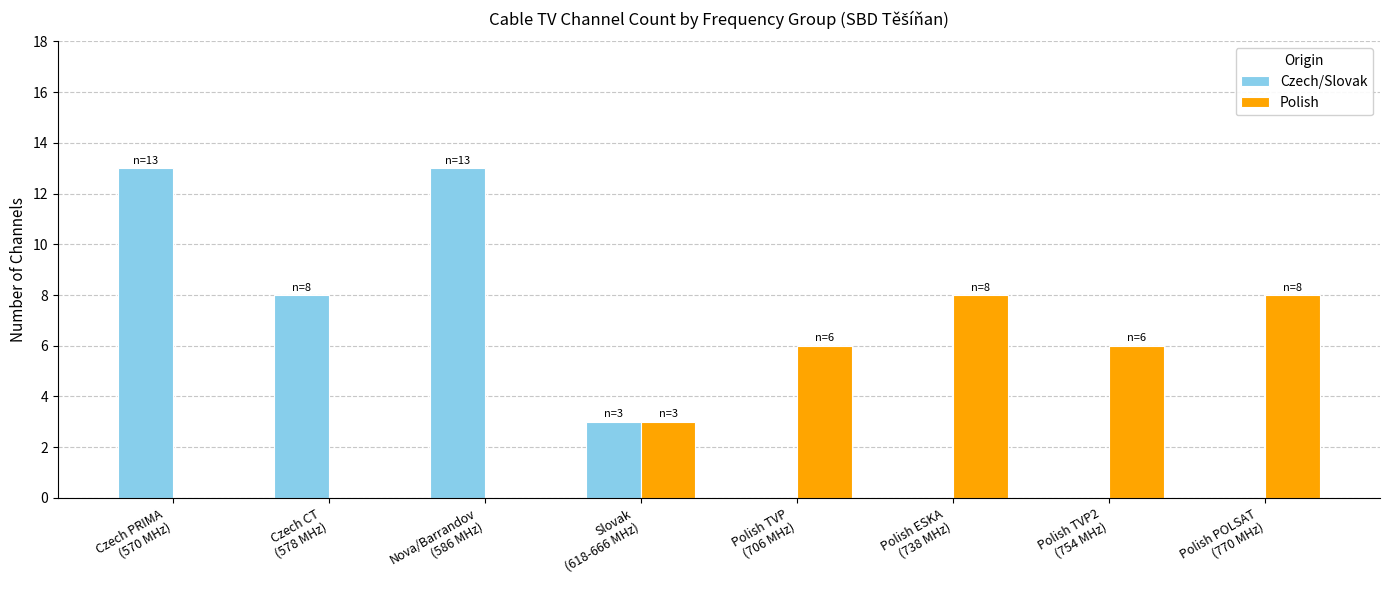

Which series has the widest spread of values?

Czech/Slovak